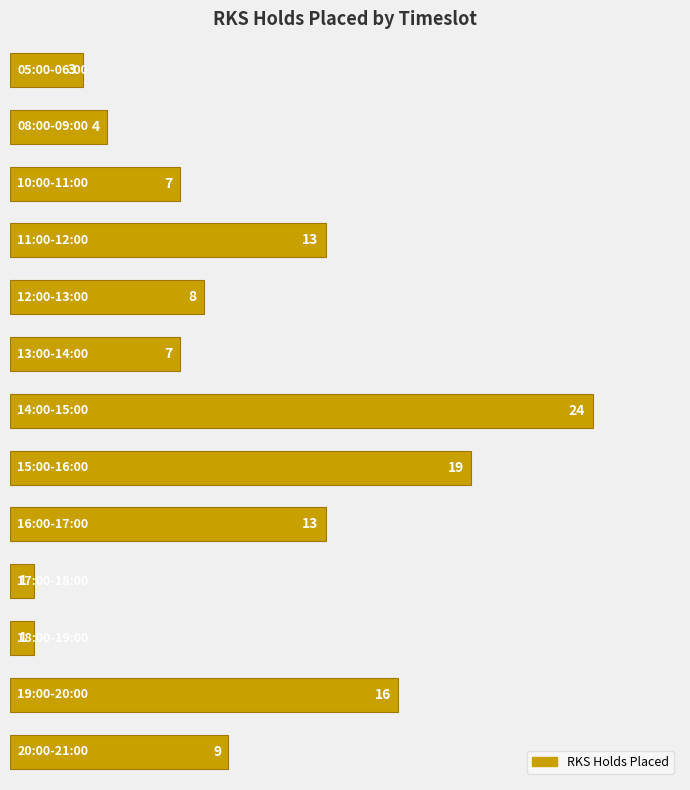

What is the value of the 8th bar from the top?

19